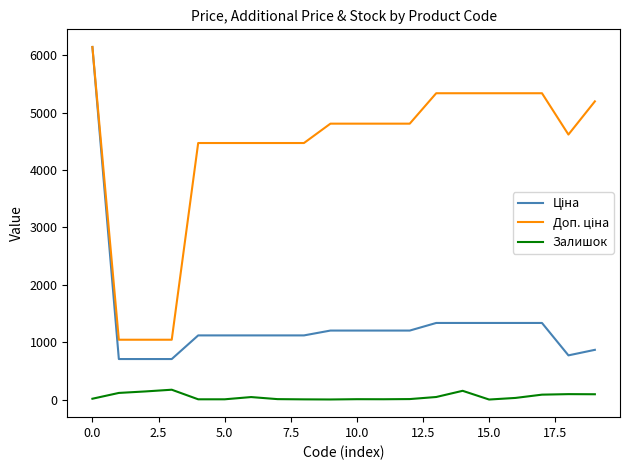

What is the label of the 5th point from the right?

15